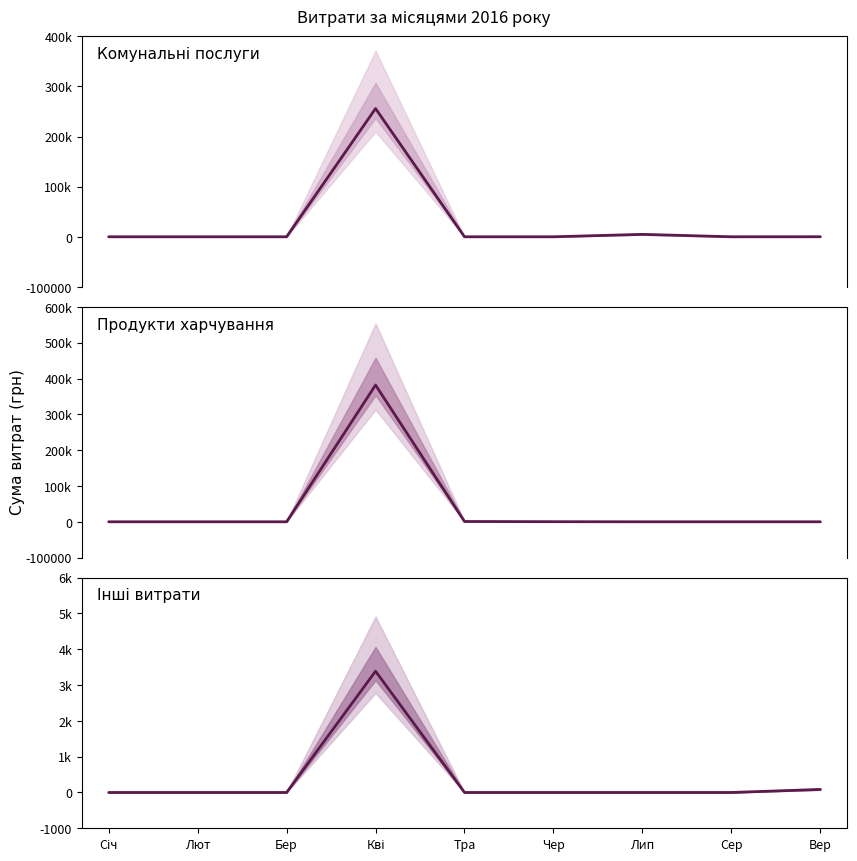

How many values in the Комунальні послуги series exceed 0?

3